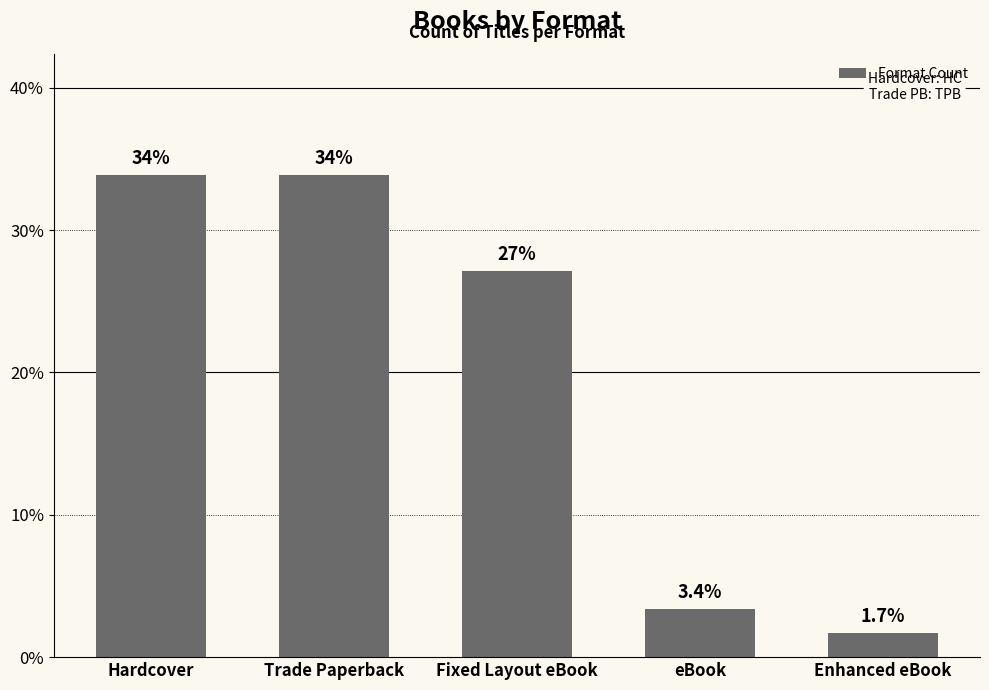

What is the sum of the values at Fixed Layout eBook and eBook?

30.5